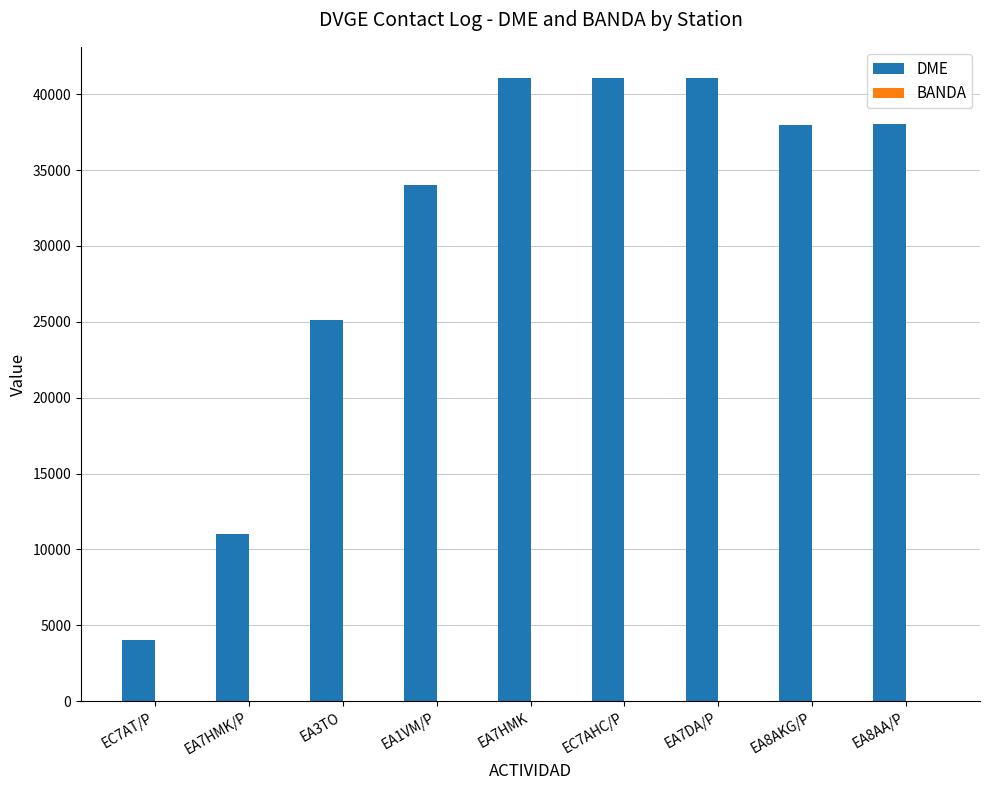

Which series changed the most between EA7HMK/P and EA3TO?

DME